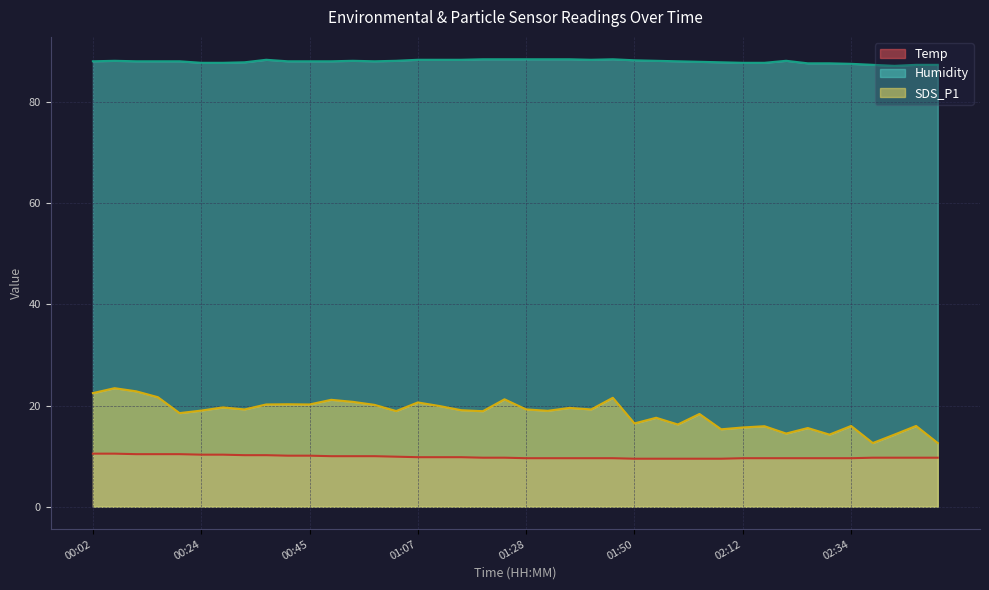

List the series in order of their peak value, lowest first.

Temp, SDS_P1, Humidity